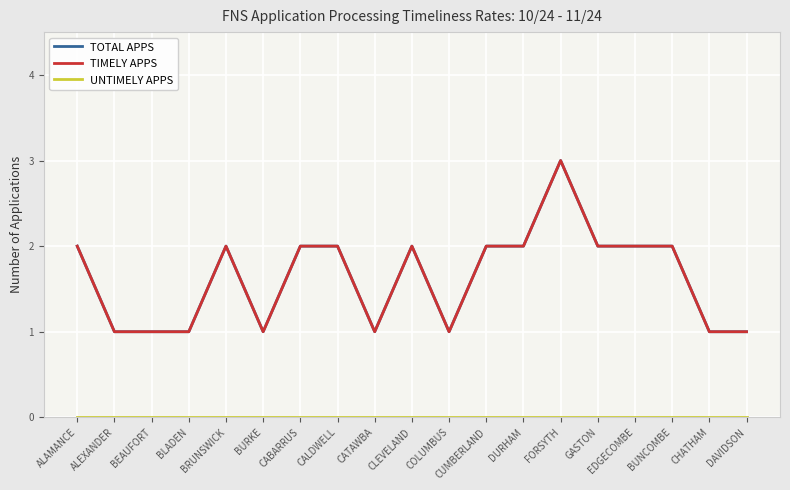

Reading left to right, transcribe all the data shown in this chart.

TOTAL APPS: 2	1	1	1	2	1	2	2	1	2	1	2	2	3	2	2	2	1	1
TIMELY APPS: 2	1	1	1	2	1	2	2	1	2	1	2	2	3	2	2	2	1	1
UNTIMELY APPS: 0	0	0	0	0	0	0	0	0	0	0	0	0	0	0	0	0	0	0